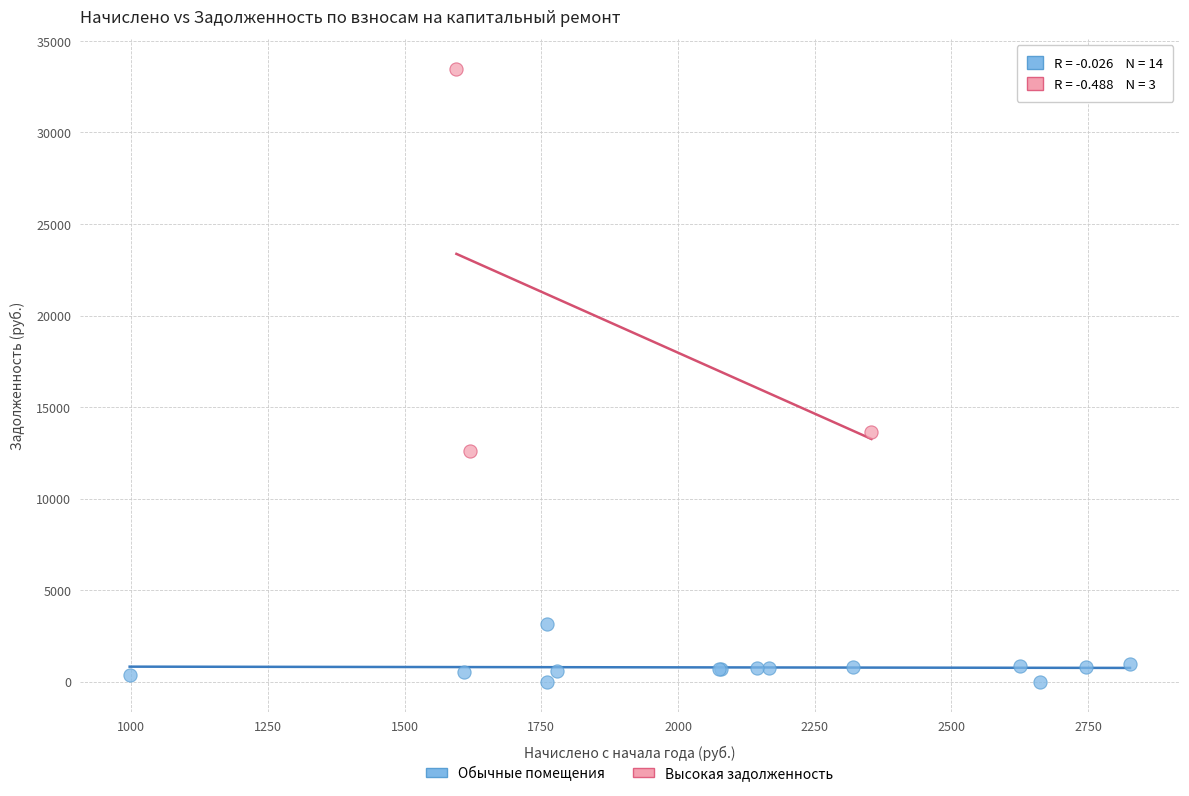

Which series has the widest spread of Y values?

Высокая задолженность